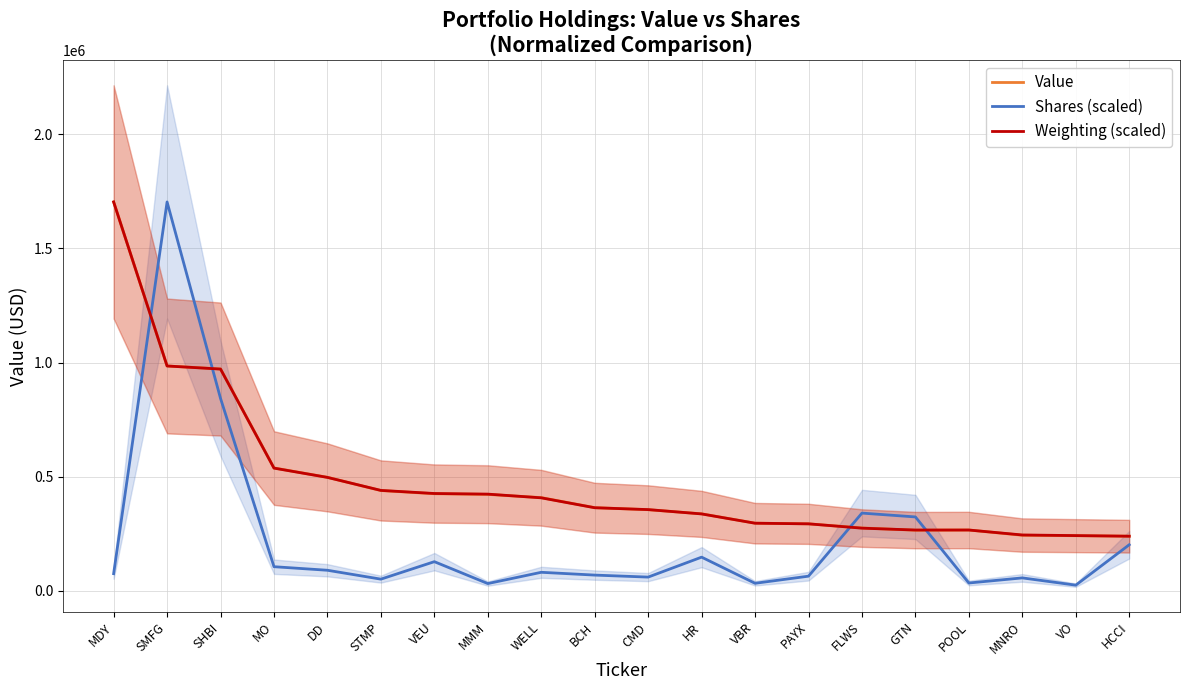

Reading left to right, what are all the values shown in this chart?

Value: 1704000.0	985000.0	972000.0	538000.0	497000.0	439000.0	425000.0	422000.0	408000.0	364000.0	355000.0	337000.0	296000.0	293000.0	275000.0	265000.0	266000.0	243000.0	241000.0	239000.0
Shares (scaled): 74621.9	1704000.0	842657.4	105134.0	89540.9	50584.8	127188.8	31212.5	80608.0	68358.2	59583.8	147010.5	32375.3	63640.7	340099.6	323277.7	33683.6	56082.0	24222.0	201321.8
Weighting (scaled): 1704000.0	984955.4	971388.5	537248.4	496547.8	439566.9	426000.0	423286.6	407006.4	363592.4	355452.2	336458.6	295758.0	293044.6	274051.0	265910.8	265910.8	244203.8	241490.4	238777.1